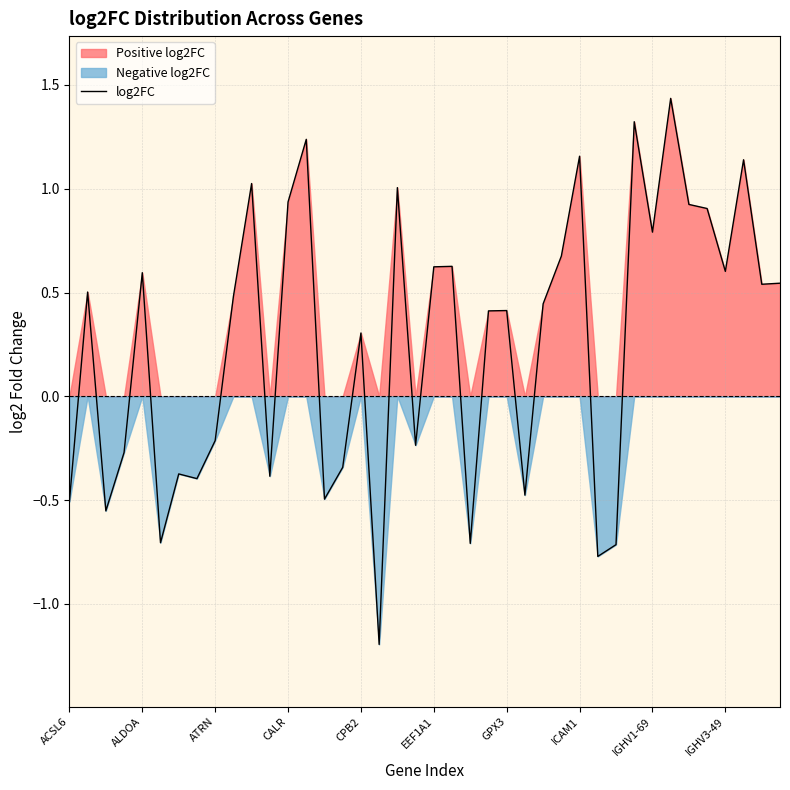

What is the difference between the maximum and minimum values?

2.6